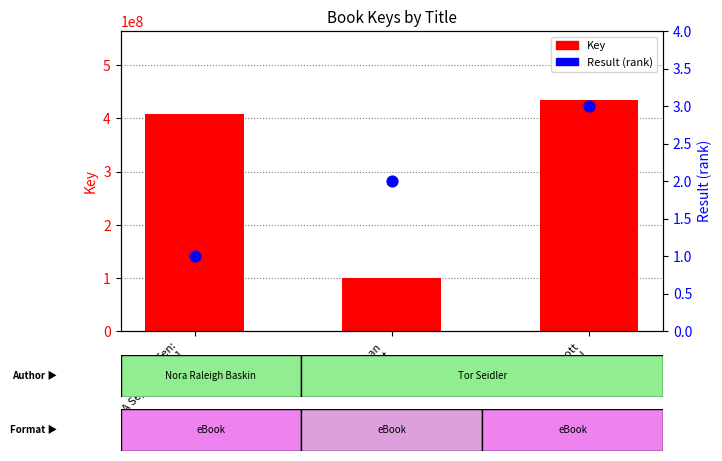

Which series has the largest total across all categories?

Key